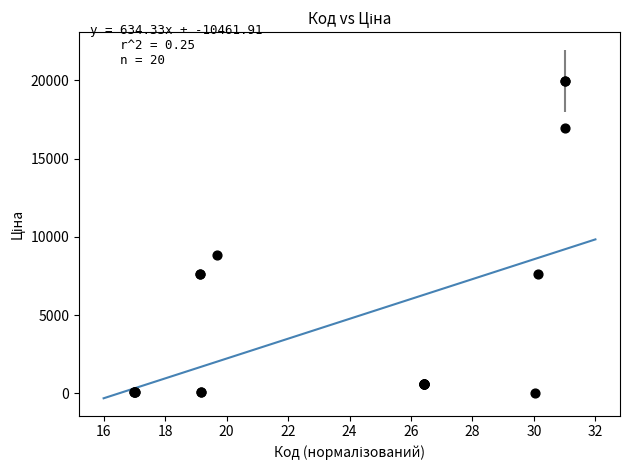

What Y value in the scatter plot is closest to 9998?

8856.7